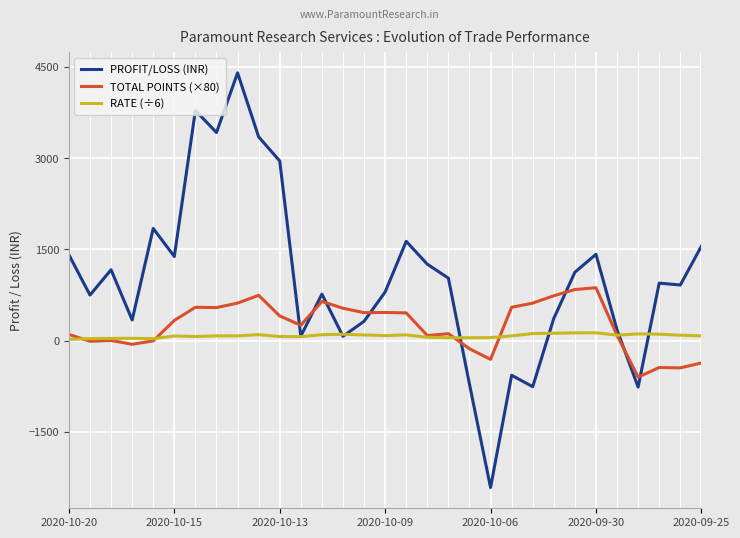

True or false: TOTAL POINTS (×80) and PROFIT/LOSS (INR) intersect in this chart.

True